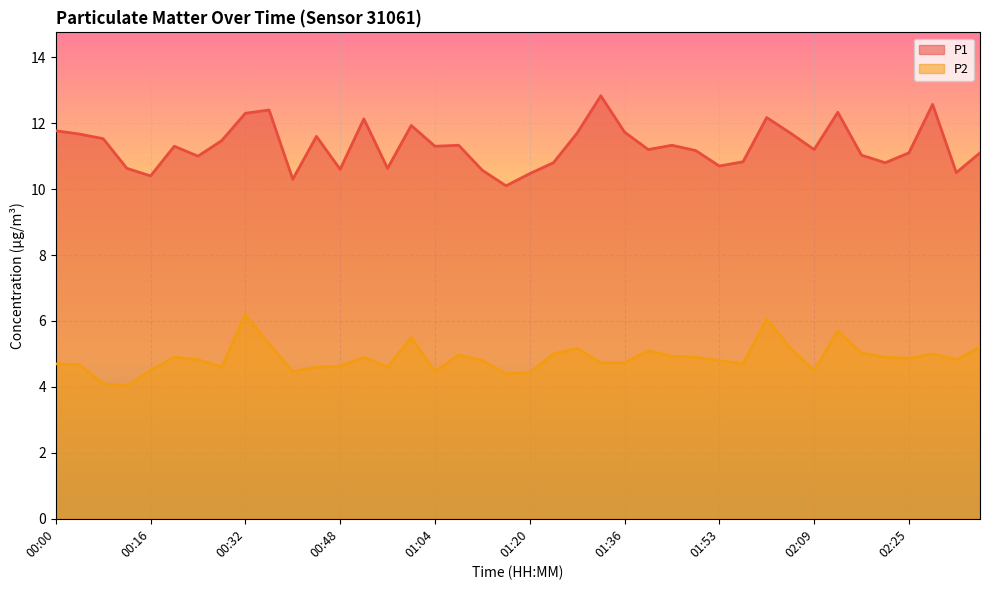

What is the total value across all series at 01:24?

15.8